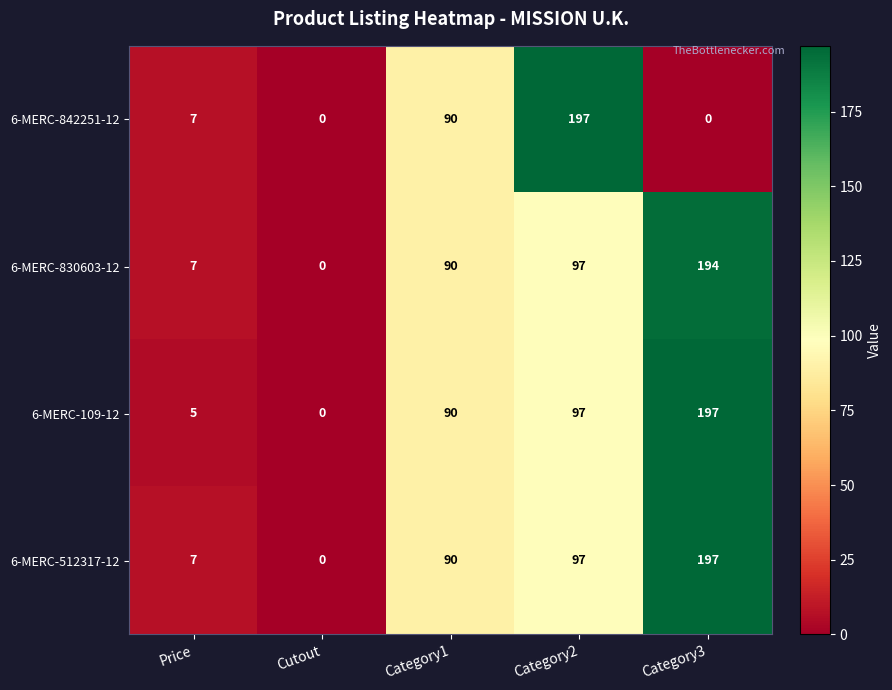

Where is 6-MERC-830603-12 nearest to the value 97?

Category2